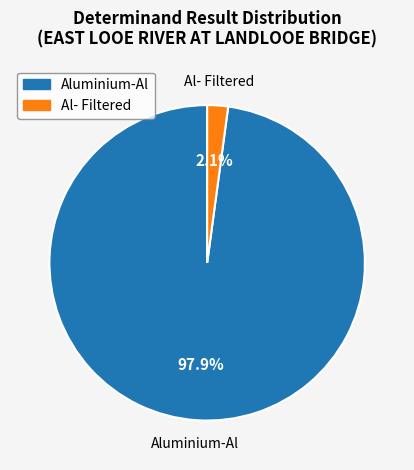

To the nearest percent, what is the difference between the largest and smallest slice percentages?

96%